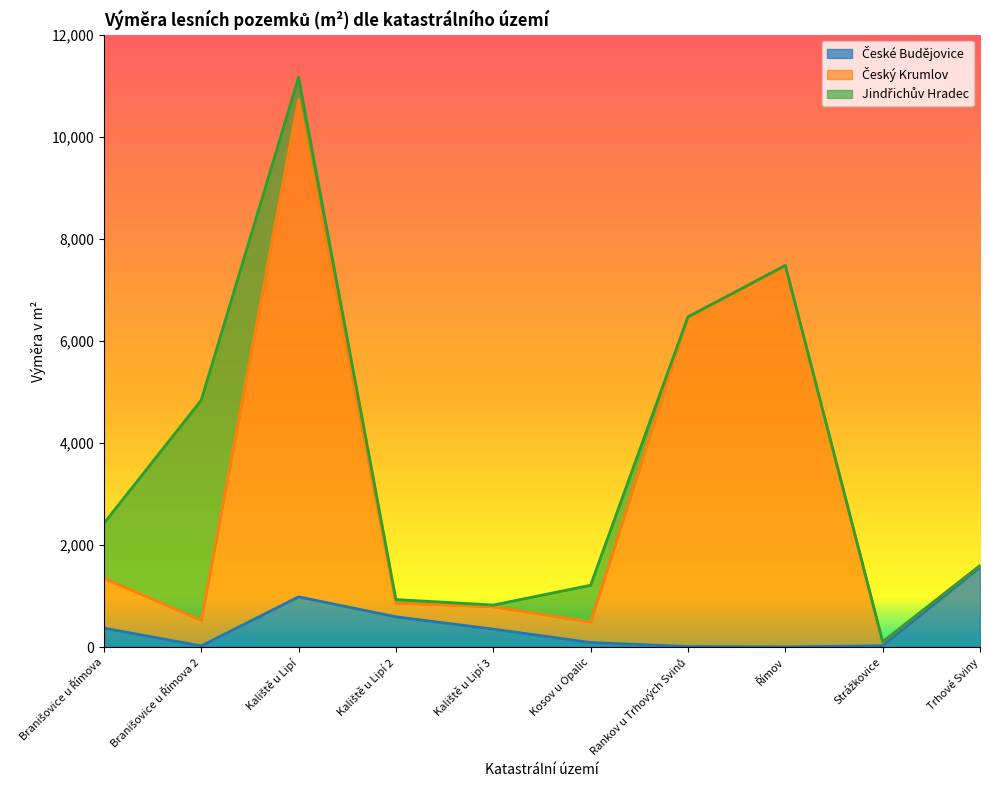

How many lines are shown in the chart?

3